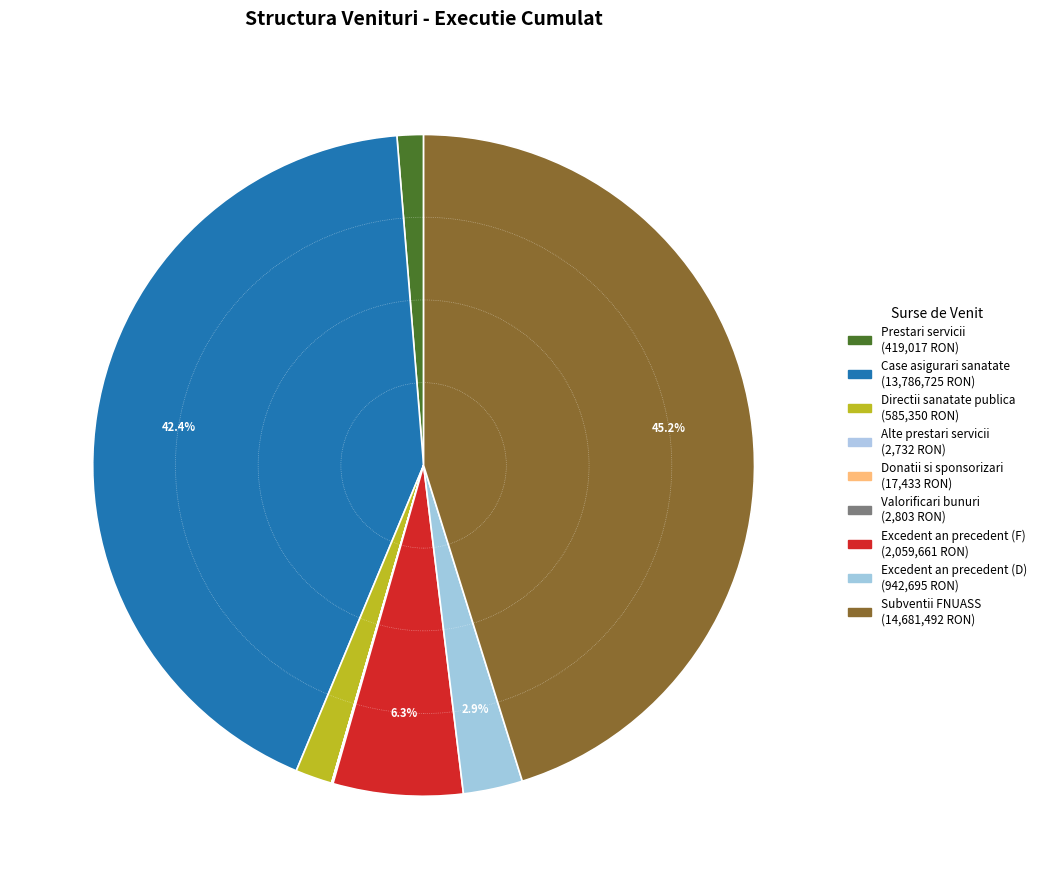

Count the number of slices in the pie.

9